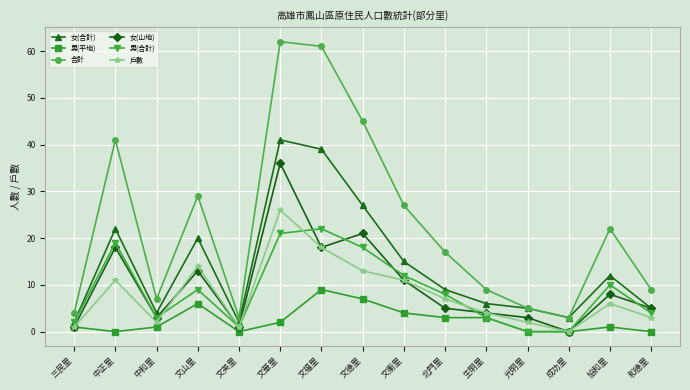

What is the sum of all 男(平地) values?

37